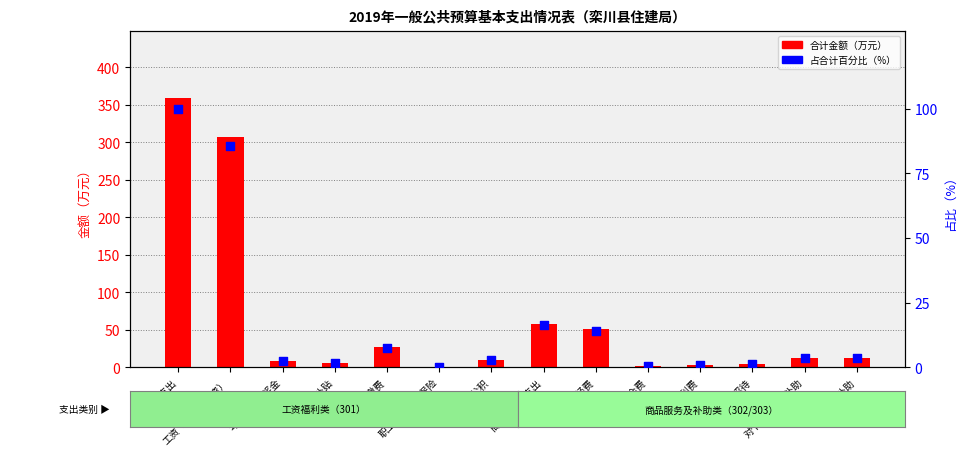

Which series contains the lowest Y value?

占比（%）